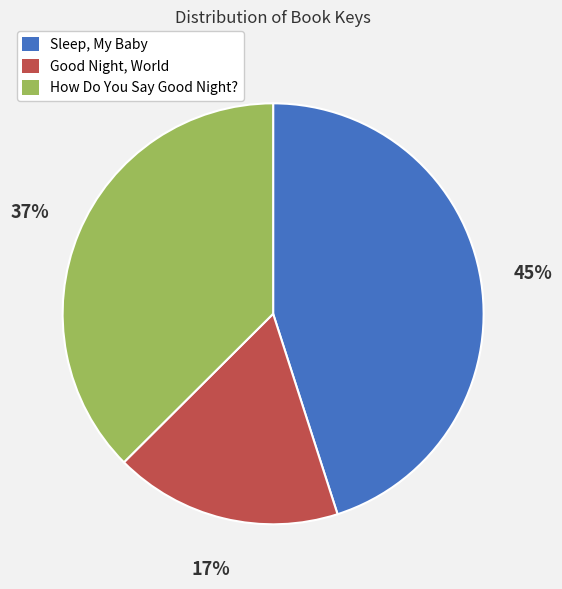

Between Sleep, My Baby and Good Night, World, which is larger?

Sleep, My Baby